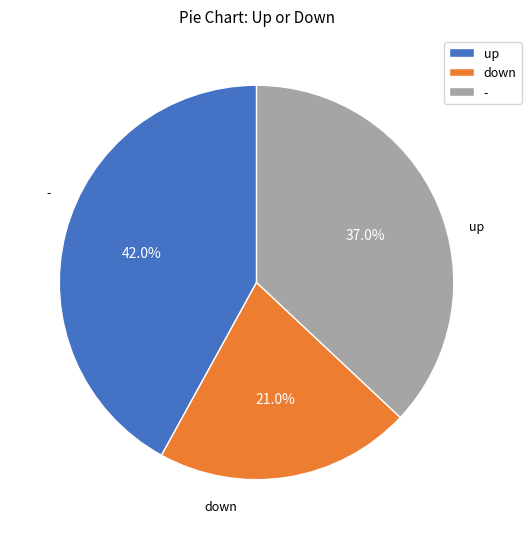

Rank the categories by value from highest to lowest.

up, -, down